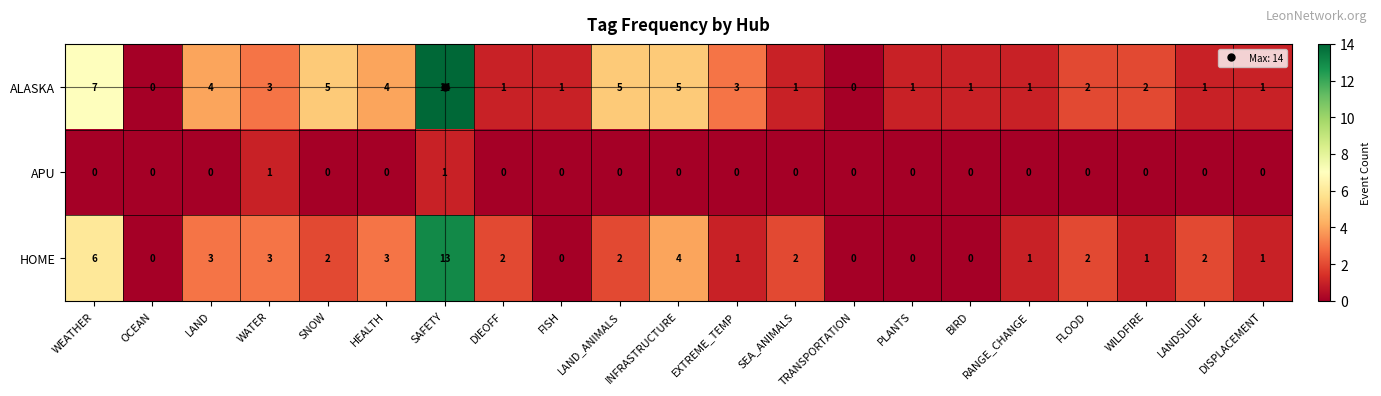

What is the total value across all series at SNOW?

7